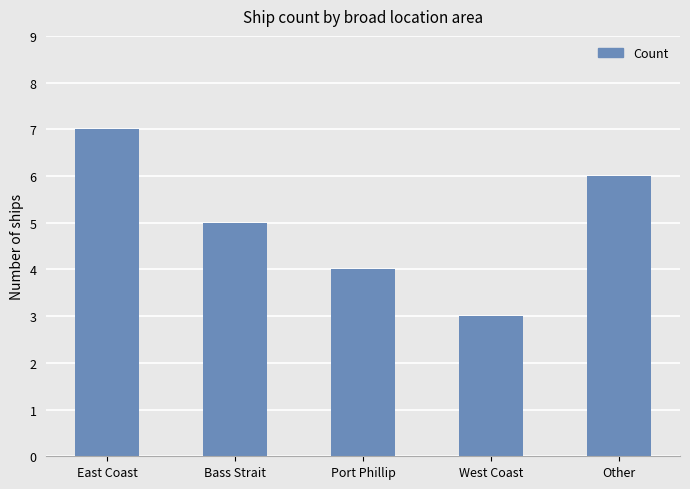

How many values are between 4 and 6?

3